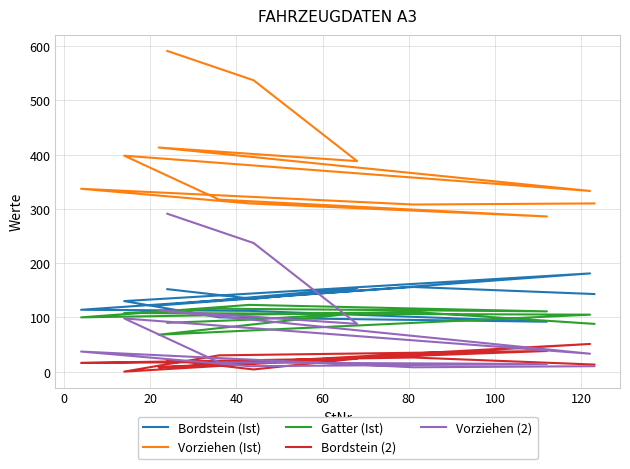

How many data points does each series have?

12